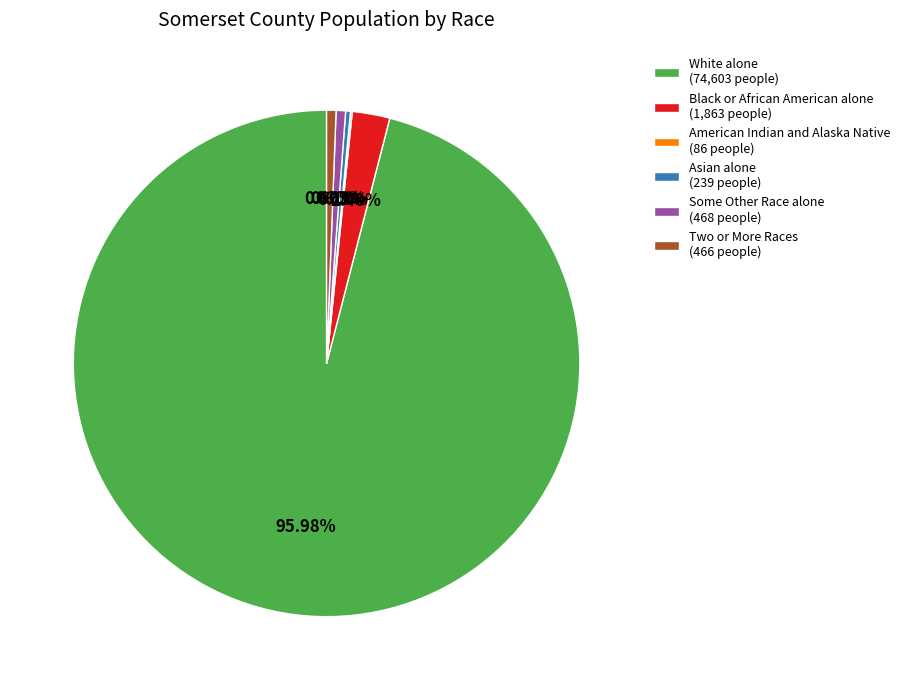

Approximately how many times larger is the value at White alone (74,603 people) compared to Asian alone (239 people)?

312.1